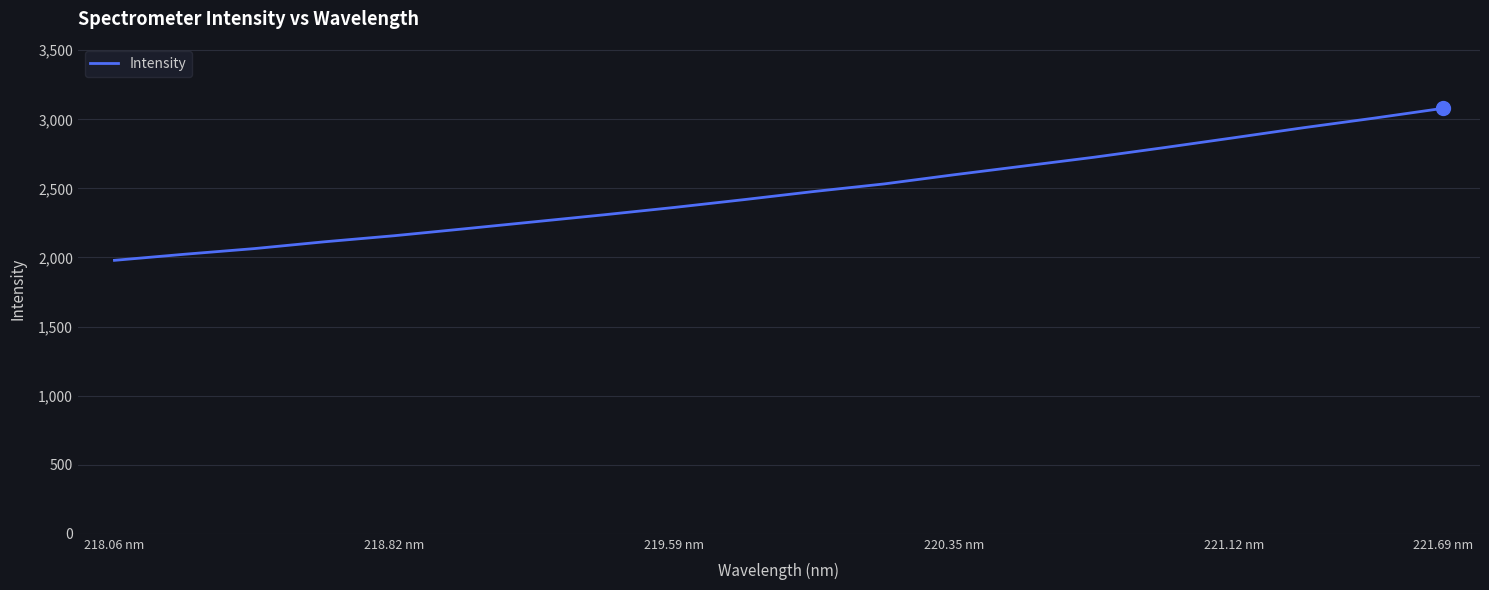

True or false: the data has more than 2 interior local peaks.

False